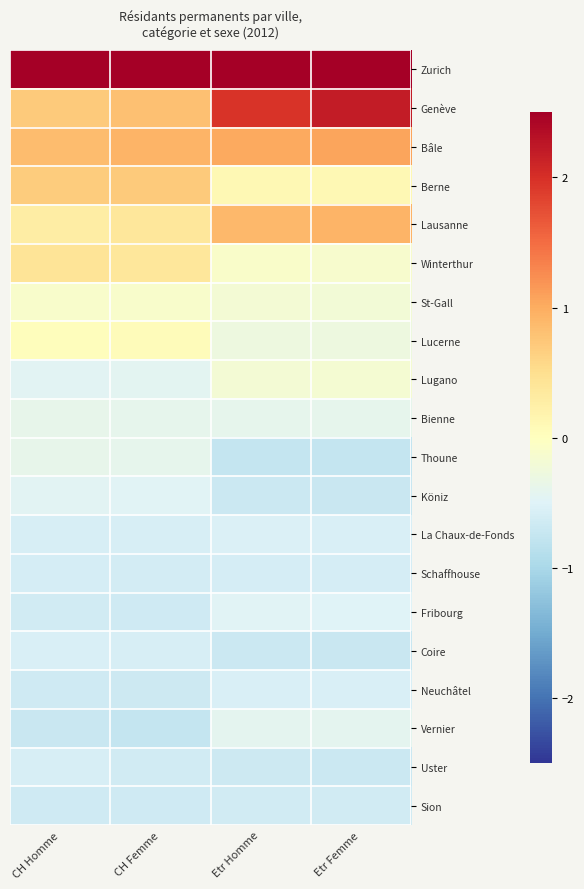

What is the spread (max minus min) of values at Etr Femme?

3.7